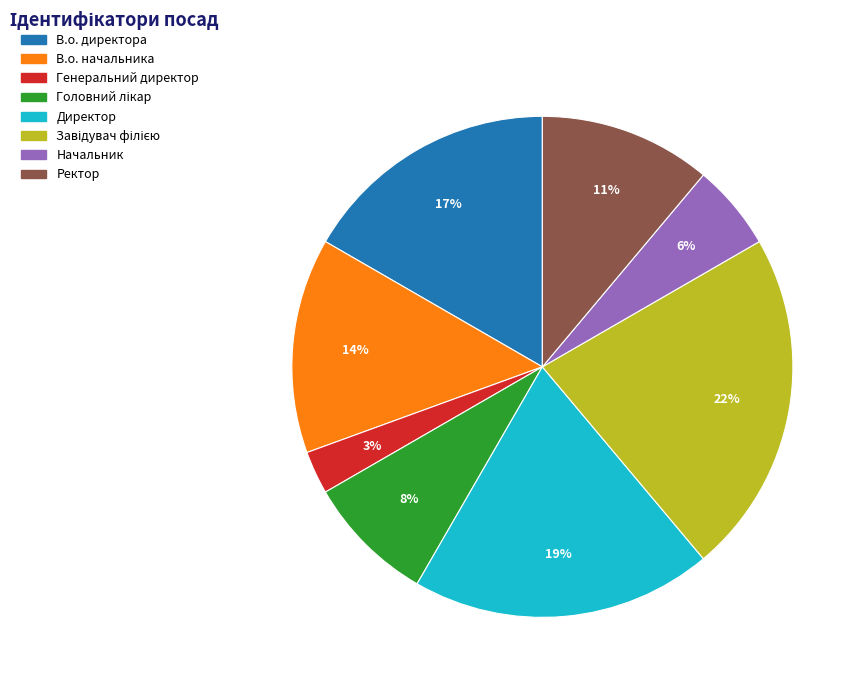

What percentage is the Ректор slice, to the nearest percent?

11%